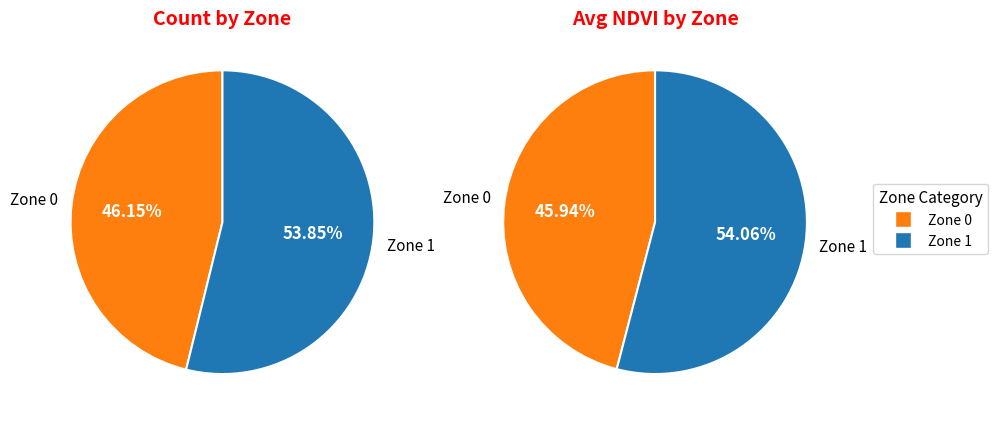

Count the number of slices in the pie.

2